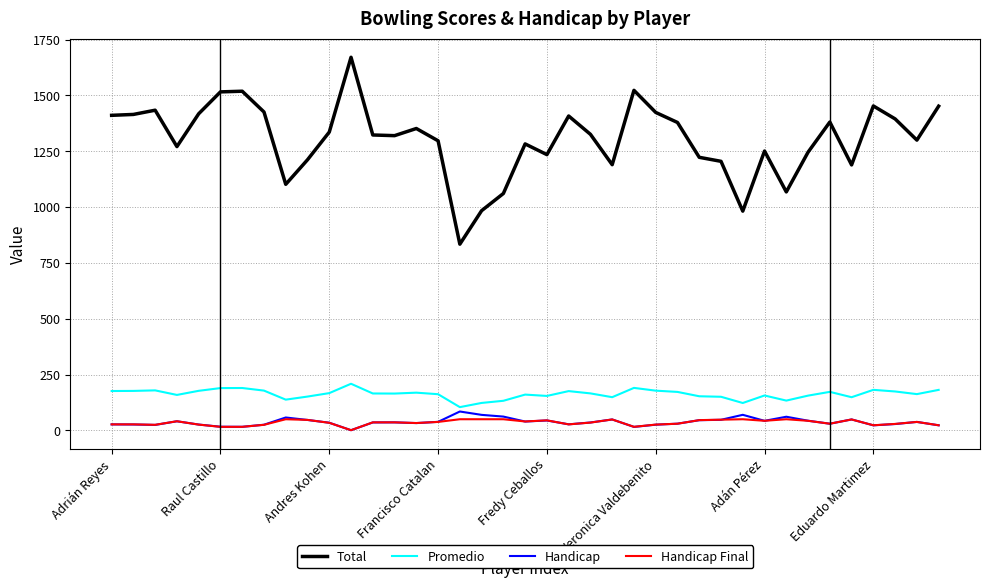

Which series has the largest total across all categories?

Total